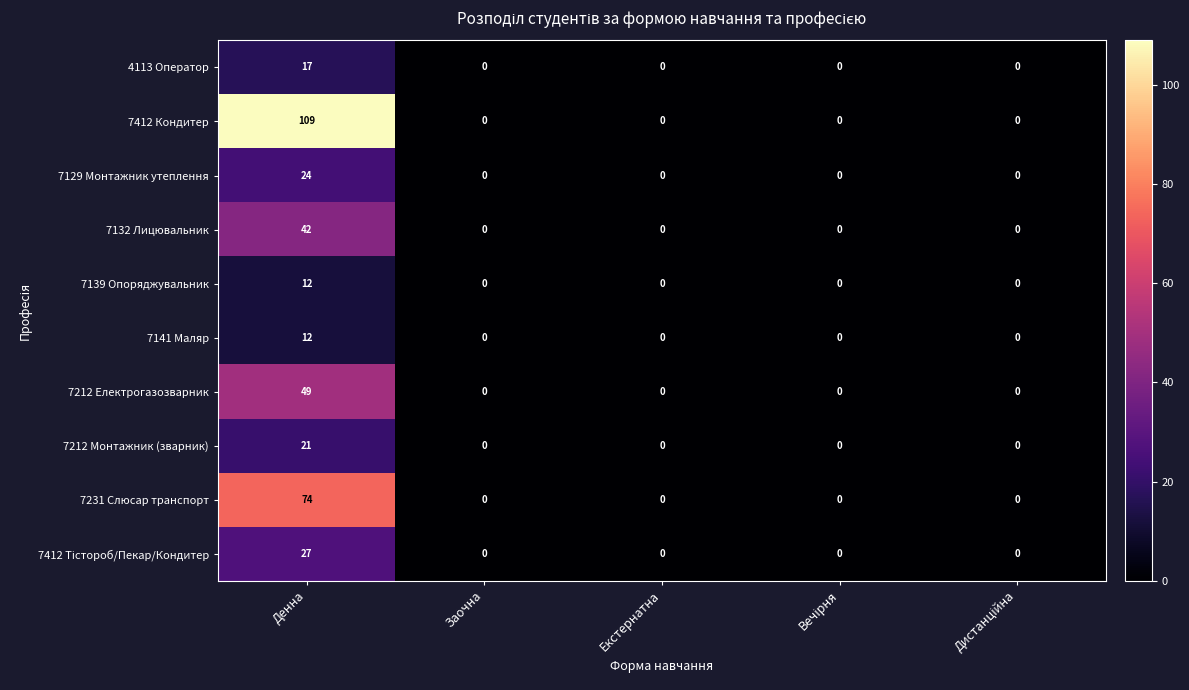

True or false: 7231 Слюсар транспорт has a value of 0 at Заочна.

True